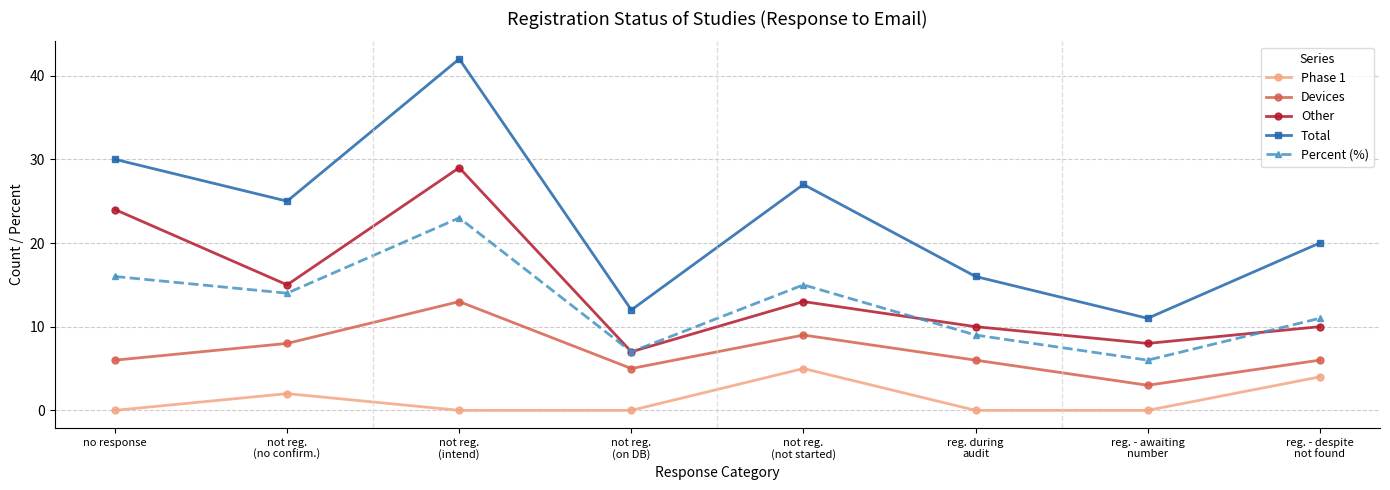

How many categories are shown in the chart?

8